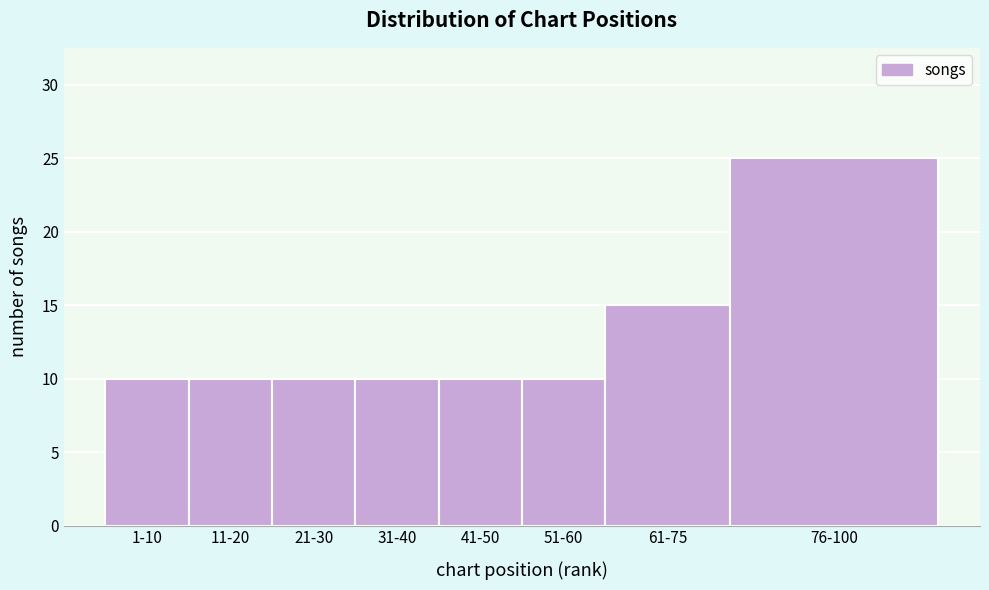

Reading left to right, transcribe all the data shown in this chart.

10	10	10	10	10	10	15	25